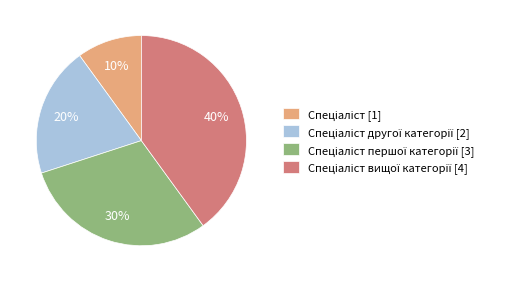

Does any single category account for the majority?

No